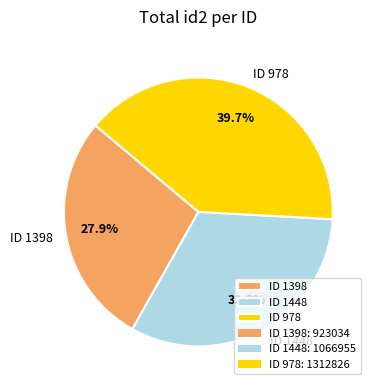

To the nearest percent, what is the combined percentage of ID 1448 and ID 978?

72%